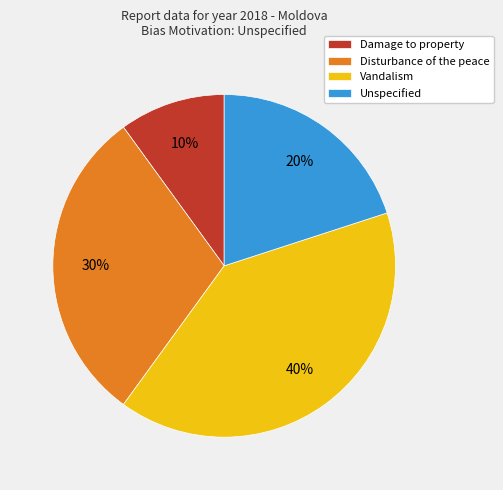

Which slice is the smallest?

Damage to property